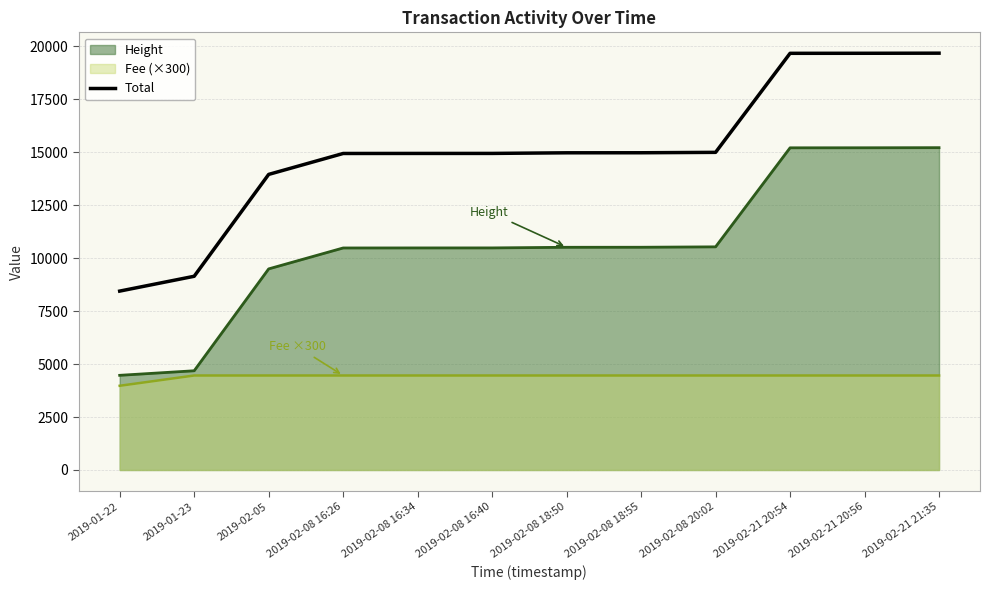

The value at 2019-02-21 21:35 is 31804.4. True or false?

False